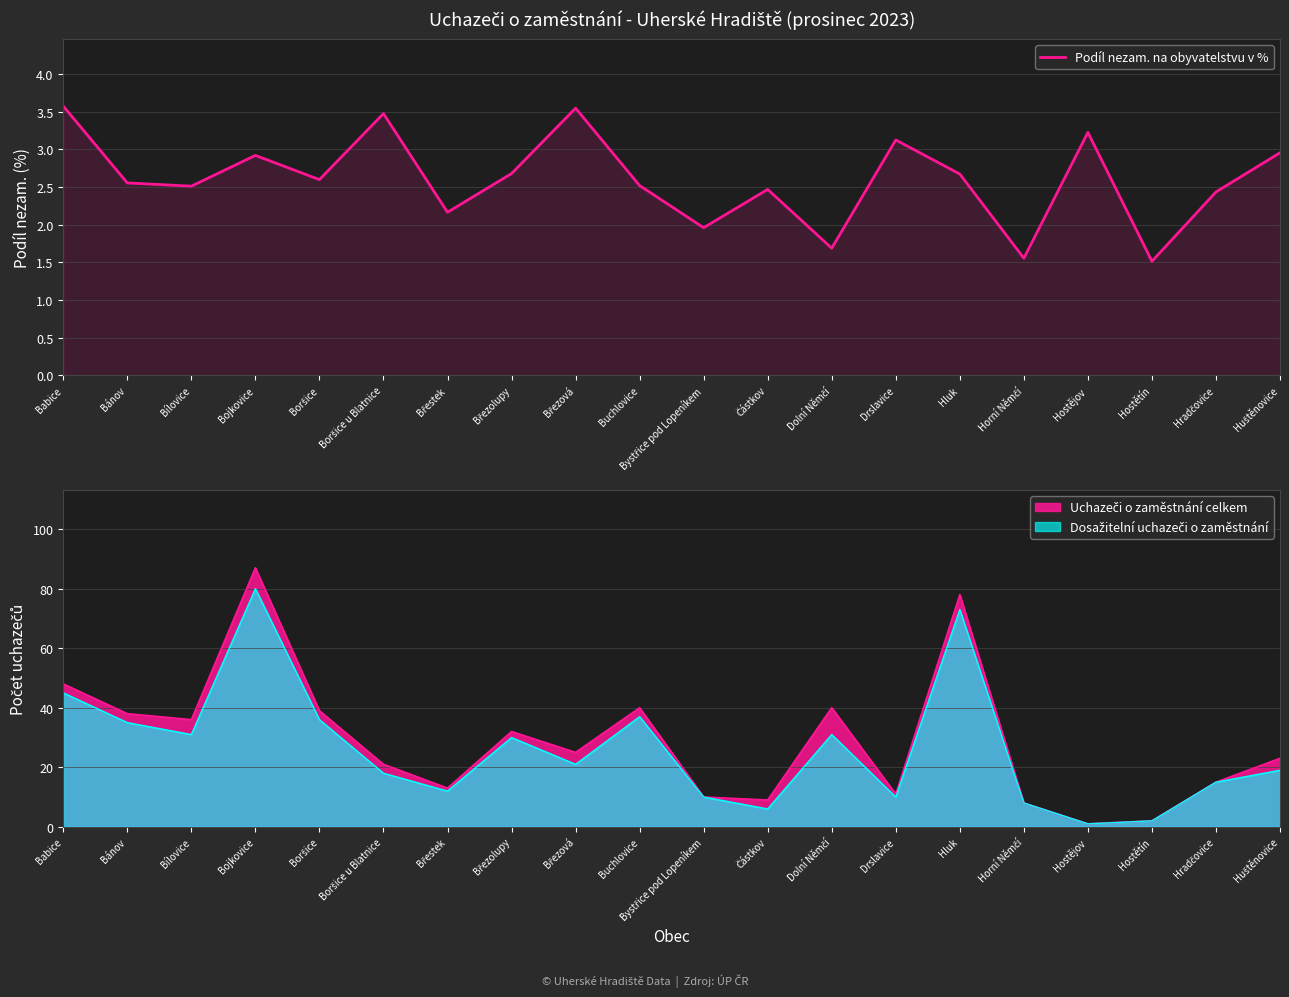

At which category does the data reach its first local valley?

Bílovice